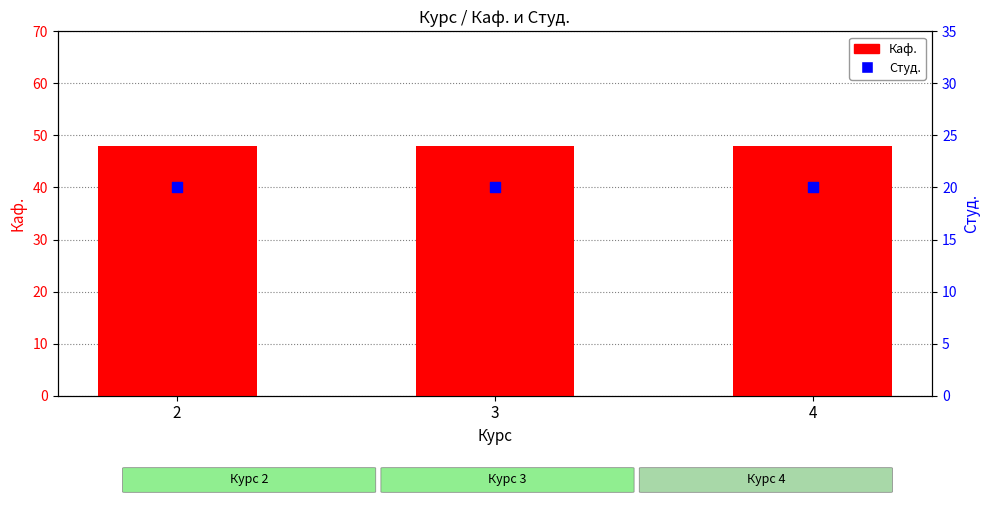

Which series reaches the maximum Y coordinate?

Каф.